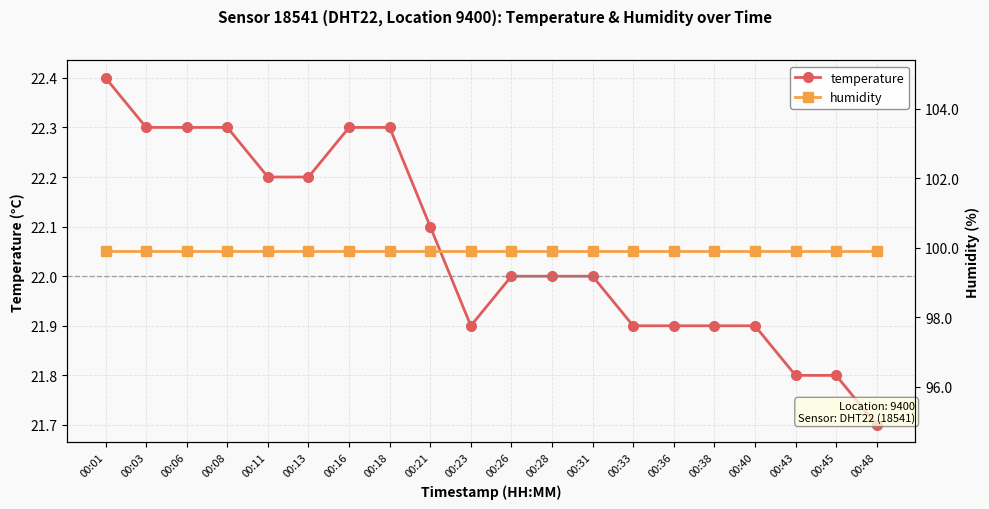

Reading right to left, list all the values displayed in this chart.

temperature: 21.7	21.8	21.8	21.9	21.9	21.9	21.9	22.0	22.0	22.0	21.9	22.1	22.3	22.3	22.2	22.2	22.3	22.3	22.3	22.4
humidity: 99.9	99.9	99.9	99.9	99.9	99.9	99.9	99.9	99.9	99.9	99.9	99.9	99.9	99.9	99.9	99.9	99.9	99.9	99.9	99.9